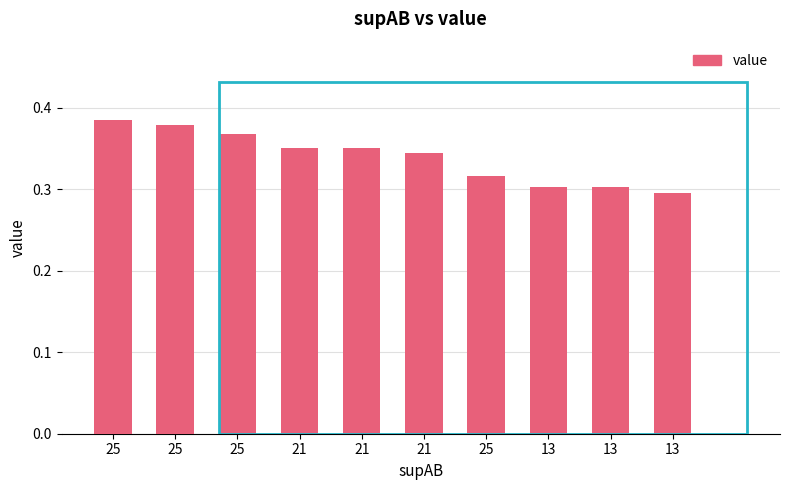

True or false: the data shows 0.2 at 13.

False